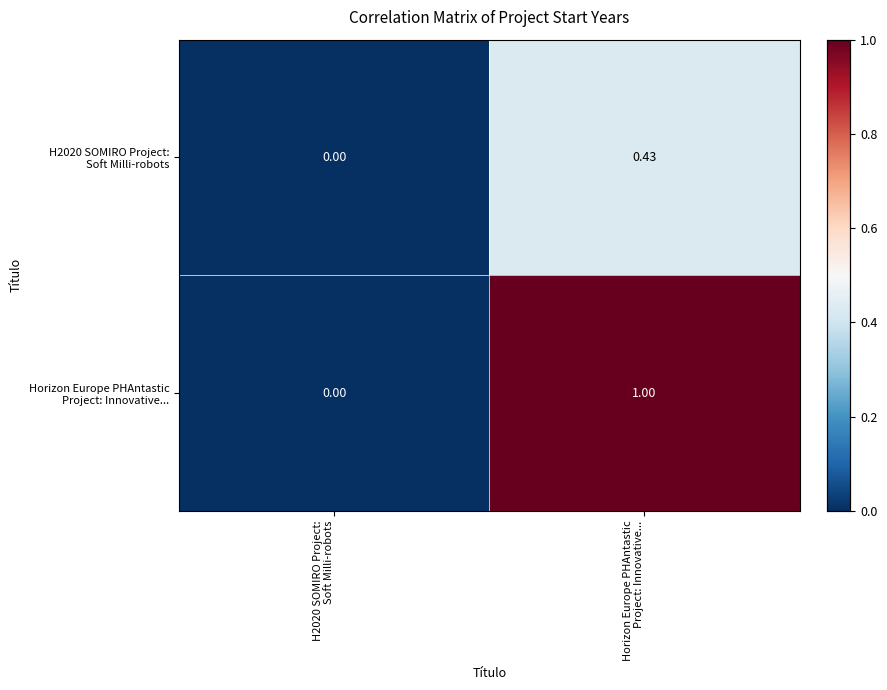

Which series has the largest total across all categories?

Horizon Europe PHAntastic Project: Innovative...